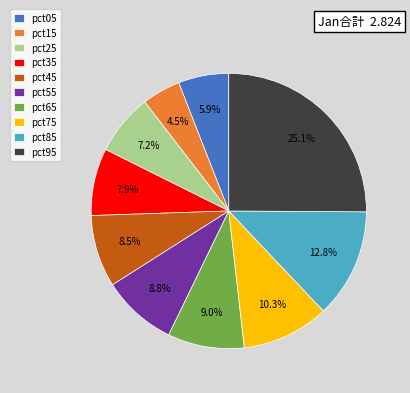

Does pct95 account for over 50% of the chart?

No